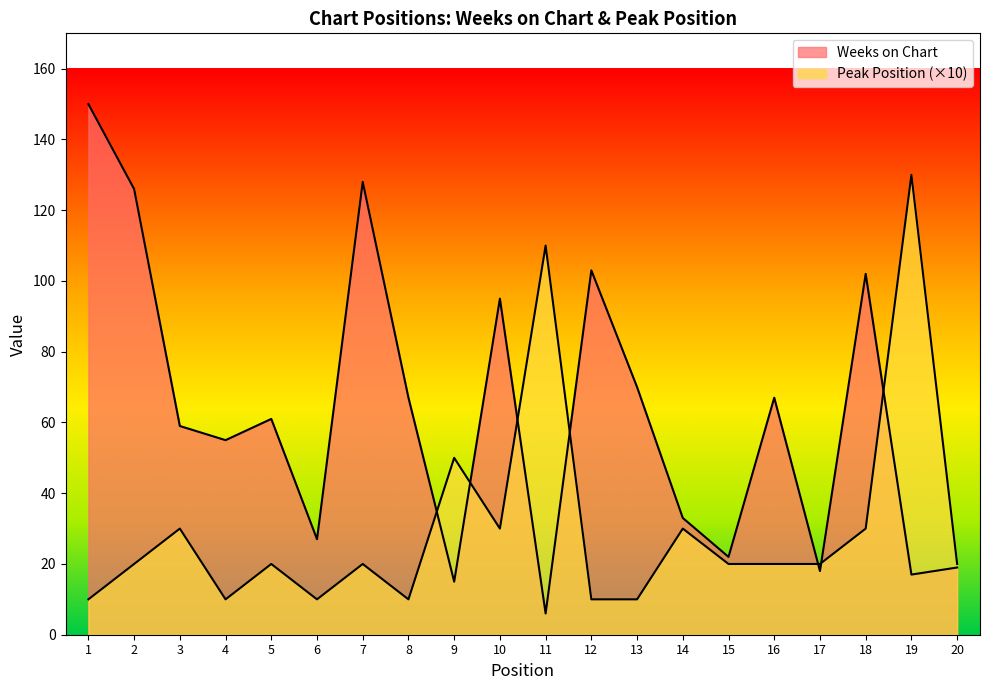

List the series in order of their overall mean, highest first.

Weeks on Chart, Peak Position